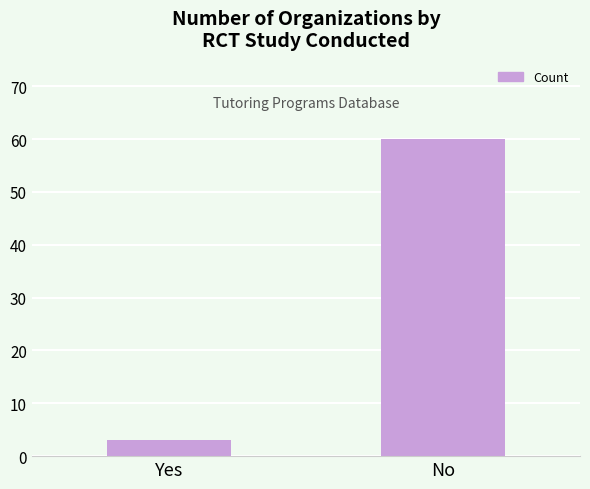

The chart shows a value of 90 at No. True or false?

False